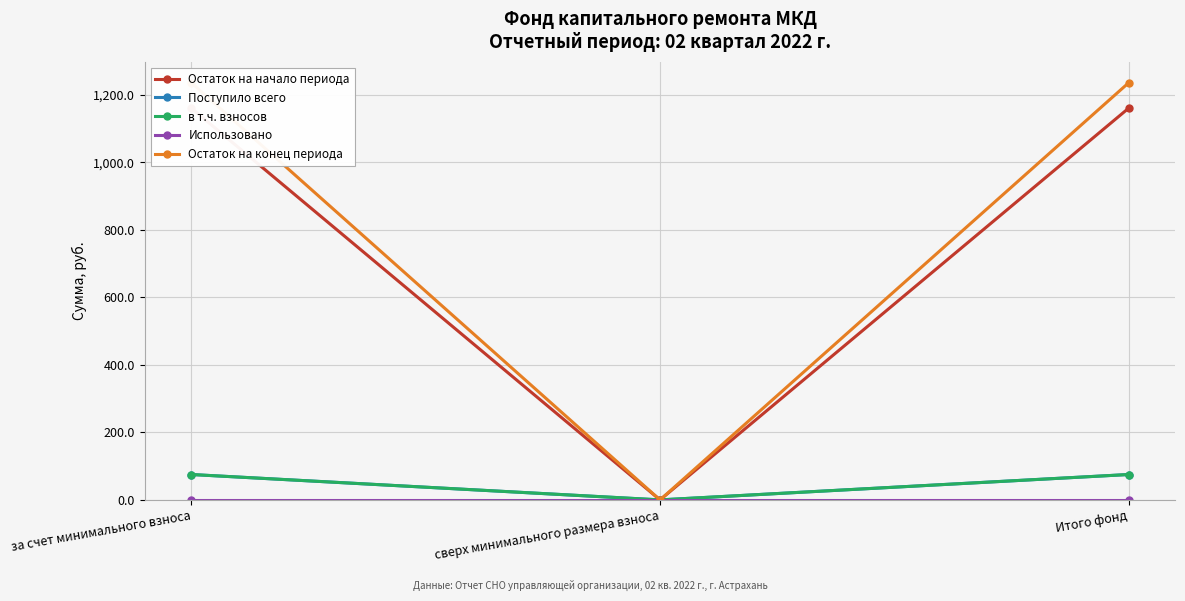

What is the value of the Остаток на конец периода point at the 1st from the left?

1235.1